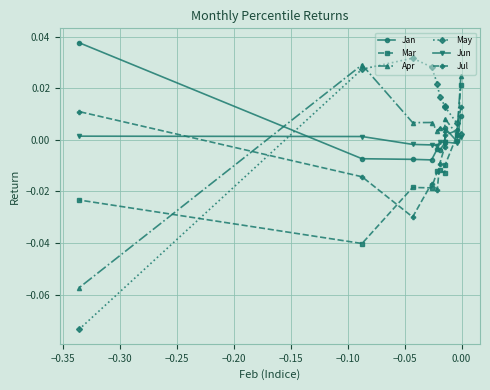

Which series has the largest range (max minus min)?

May